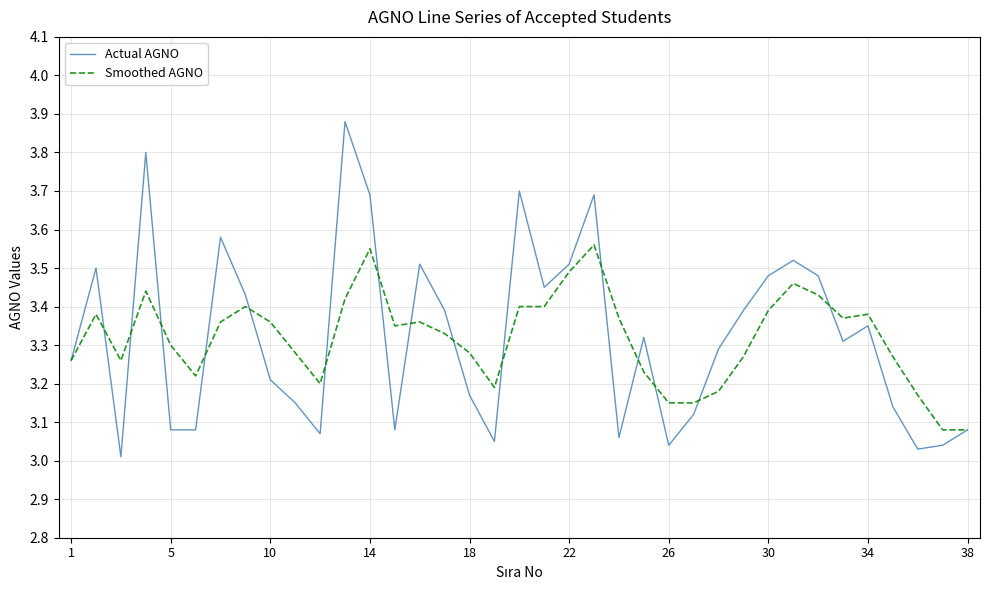

Which series has the largest range (max minus min)?

Actual AGNO